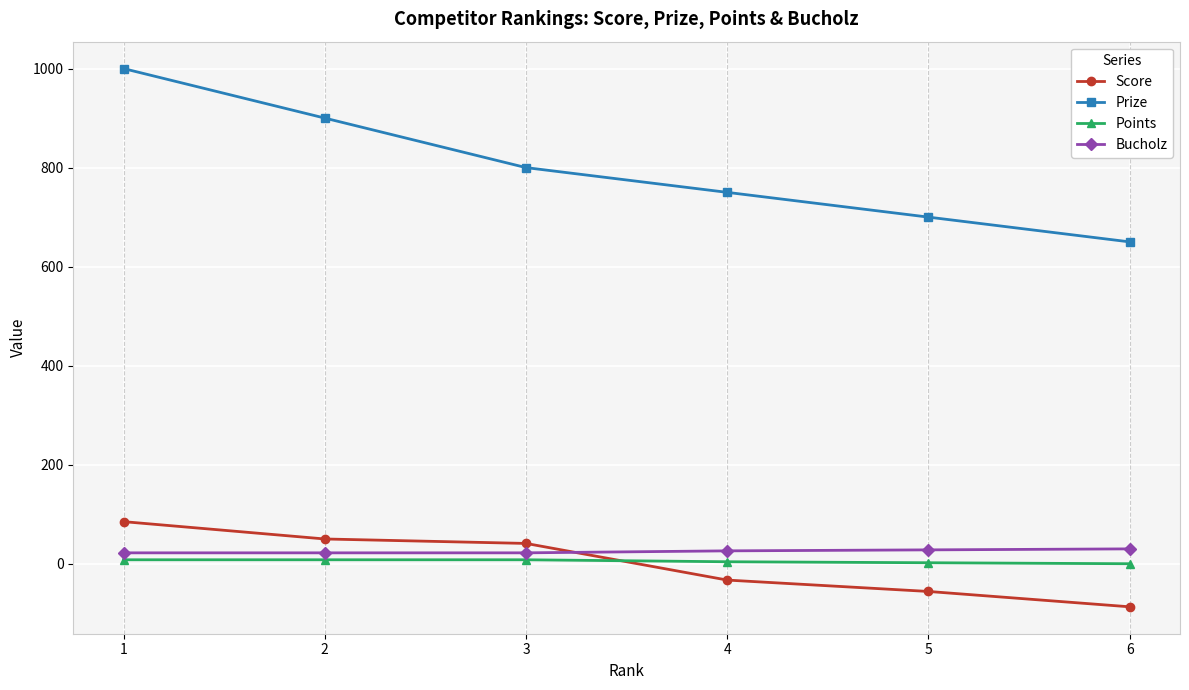

Rank the series at 4 from lowest to highest value.

Score, Points, Bucholz, Prize